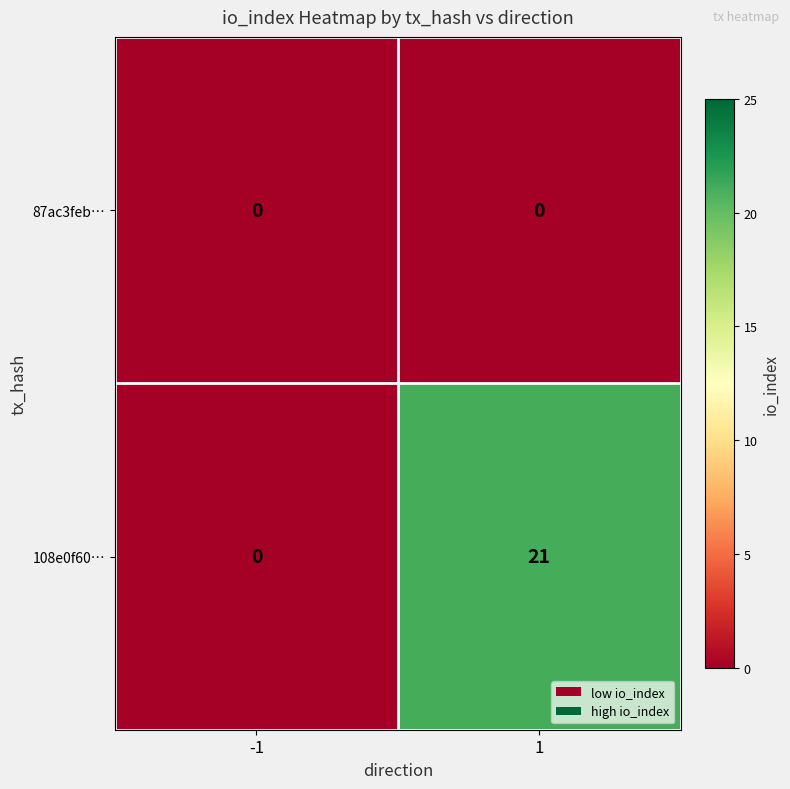

How many series are shown in this chart?

2